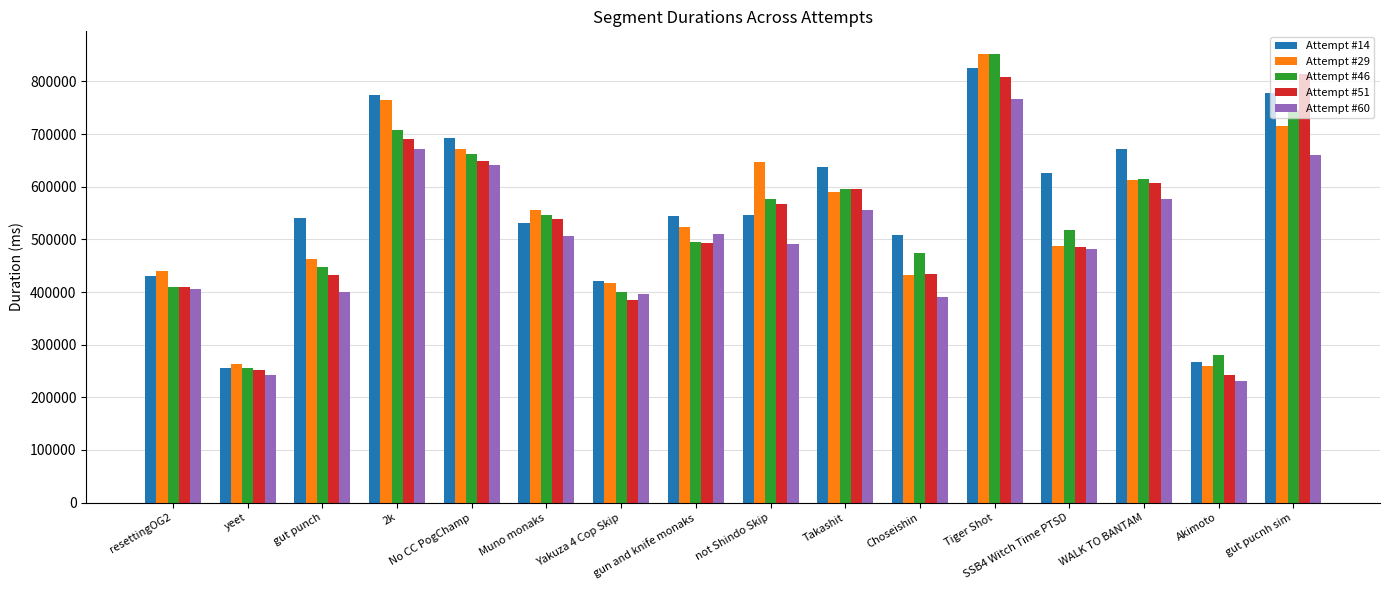

How many data points in Attempt #14 are less than 546908?

8